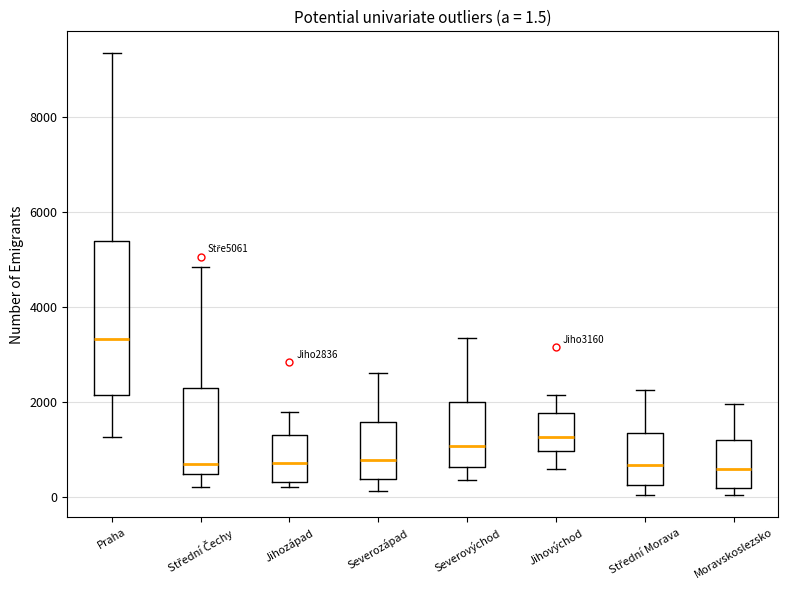

Which box is the tallest, from its lower edge to its upper edge?

Praha